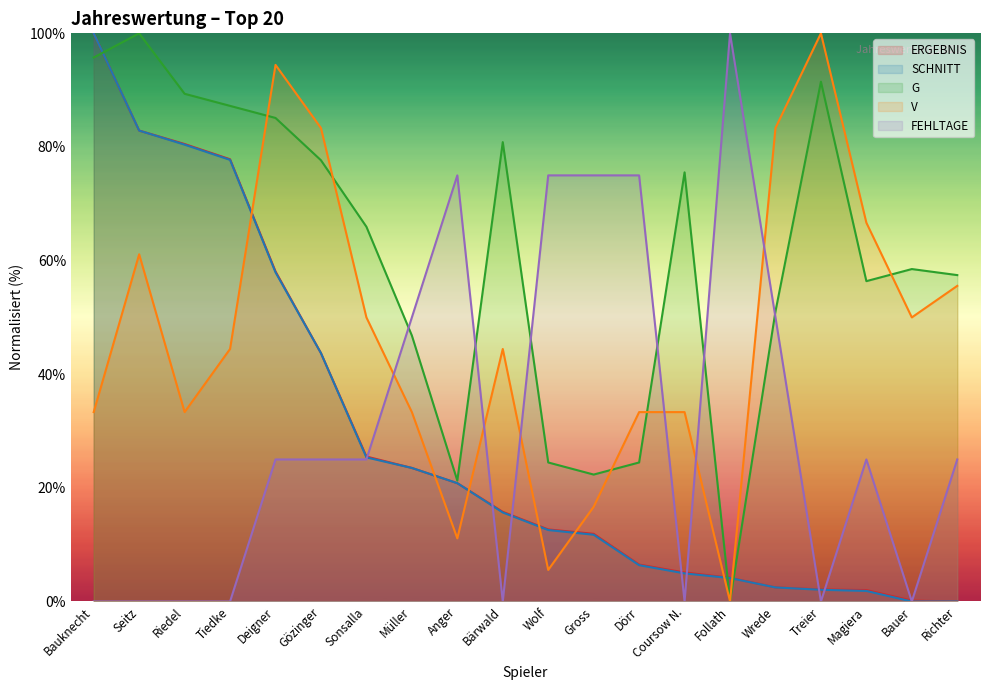

Is it true that ERGEBNIS equals 39.2 at Sonsalla?

False